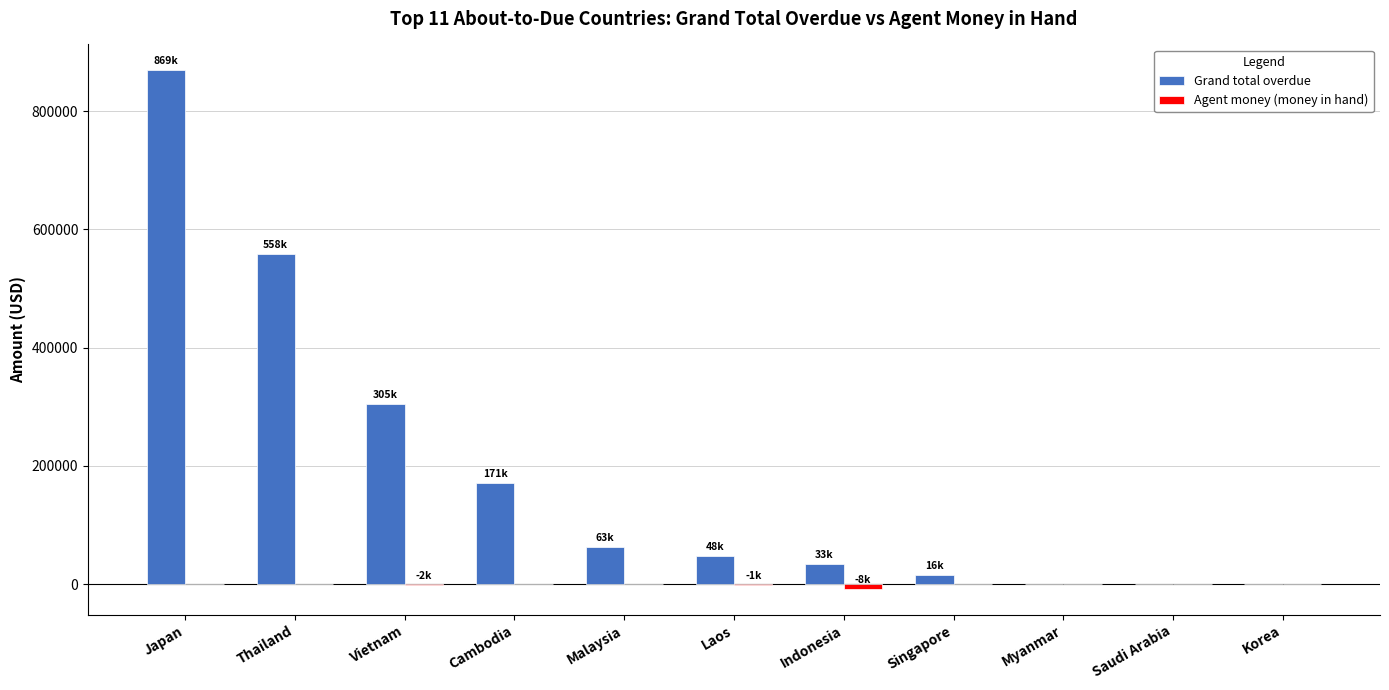

What is the sum of the Grand total overdue values at Saudi Arabia and Japan?

868855.1